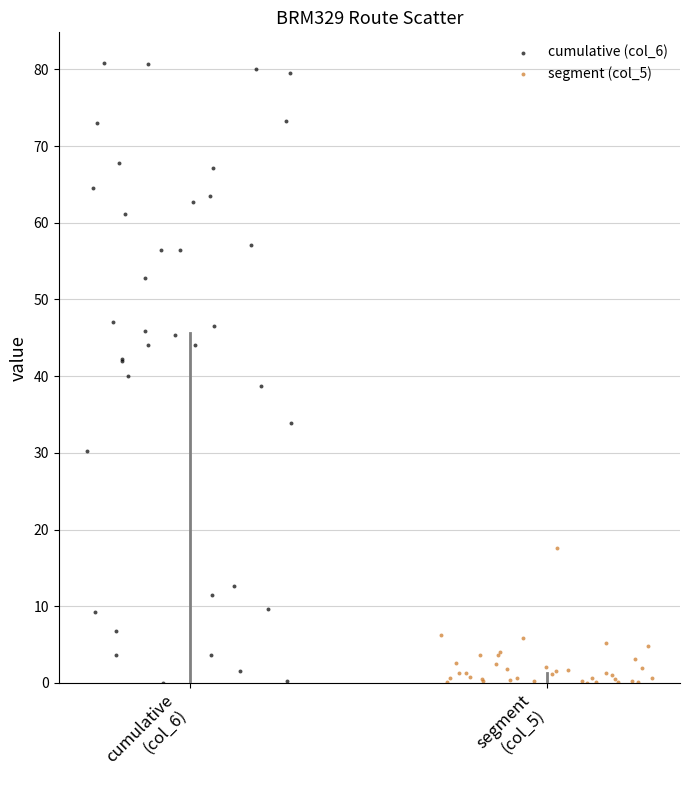

Which series has the widest spread of Y values?

cumulative (col_6)